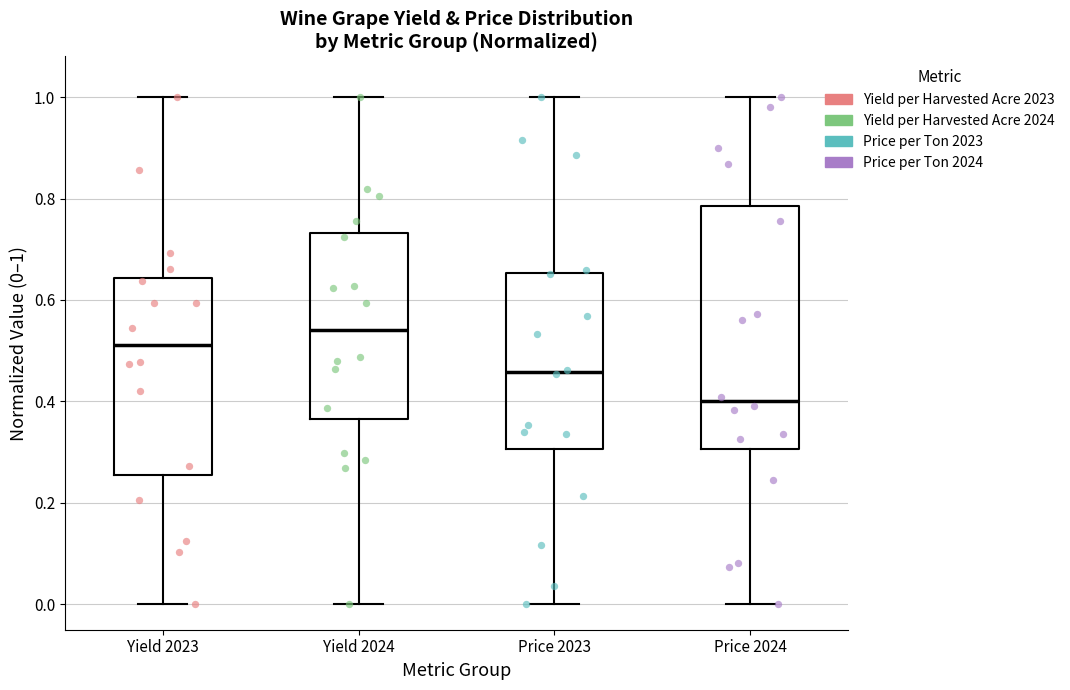

Where is the lower edge of the box for Price 2024 on the y-axis? The values are not printed on the chart, so give them approximately, as read against the axis.

0.30